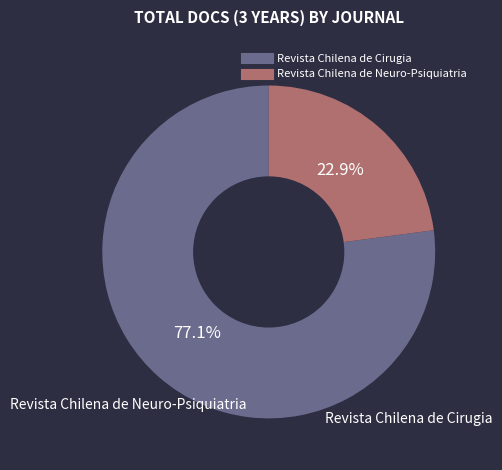

Is there a majority slice in this chart?

Yes